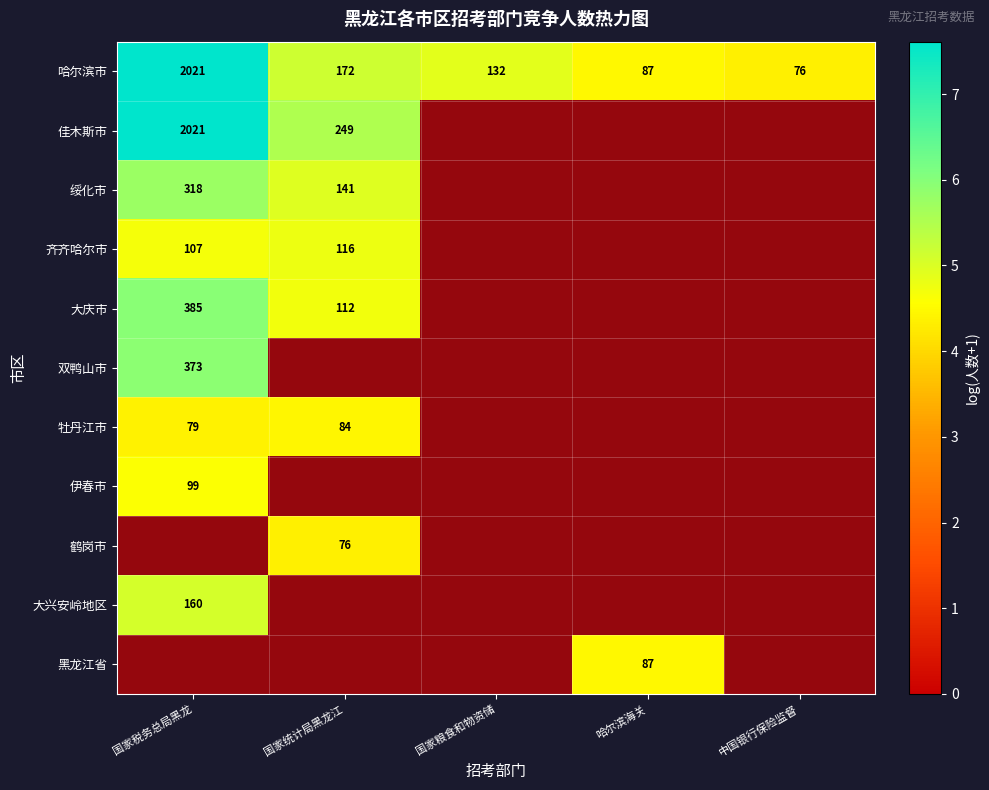

Which series has the largest total across all categories?

哈尔滨市